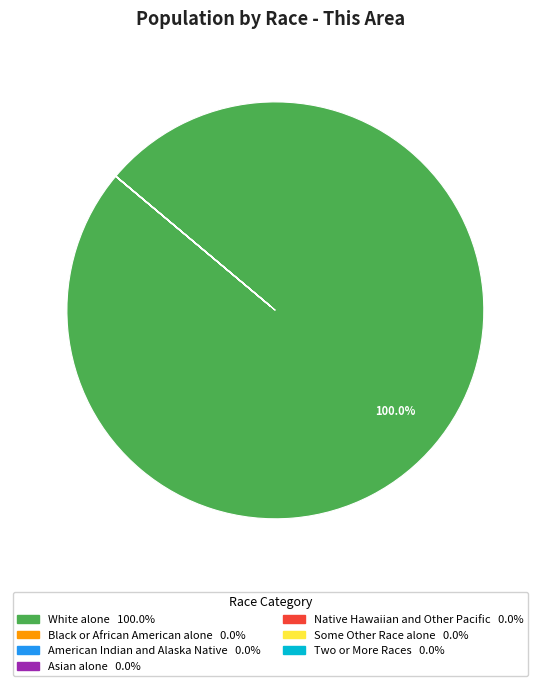

Rank the categories by value from lowest to highest.

Native Hawaiian and Other Pacific Islander, American Indian and Alaska Native, Two or More Races, Some Other Race alone, Asian alone, Black or African American alone, White alone